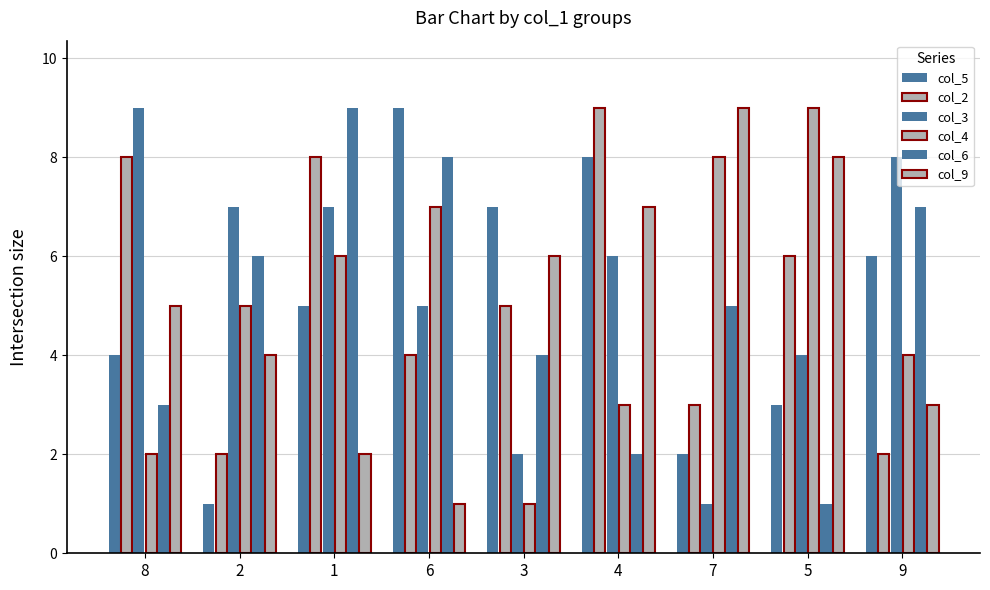

The value of col_2 at 6 is 4. True or false?

True